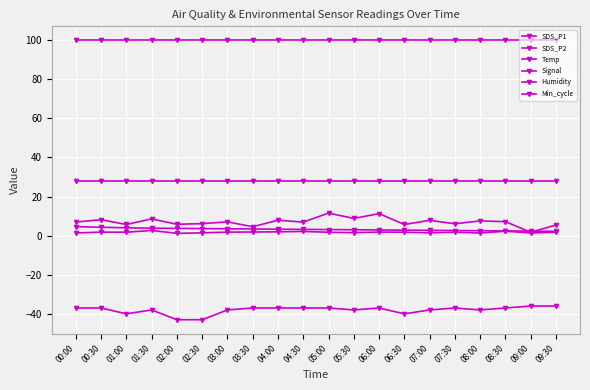

True or false: Temp has more than 1 interior local peaks.

False